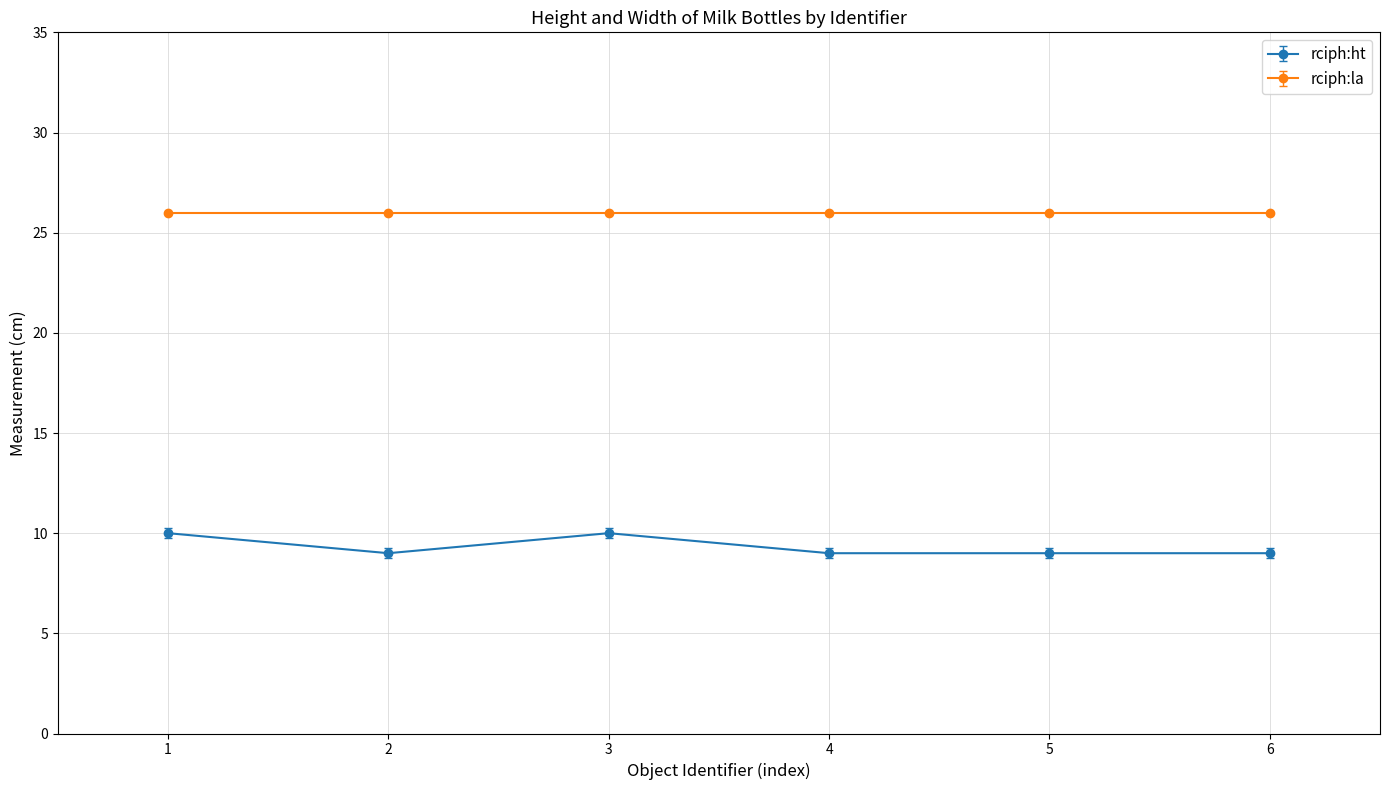

Reading left to right, extract all data points from this chart.

rciph:ht: 1=10	2=9	3=10	4=9	5=9	6=9
rciph:la: 1=26	2=26	3=26	4=26	5=26	6=26